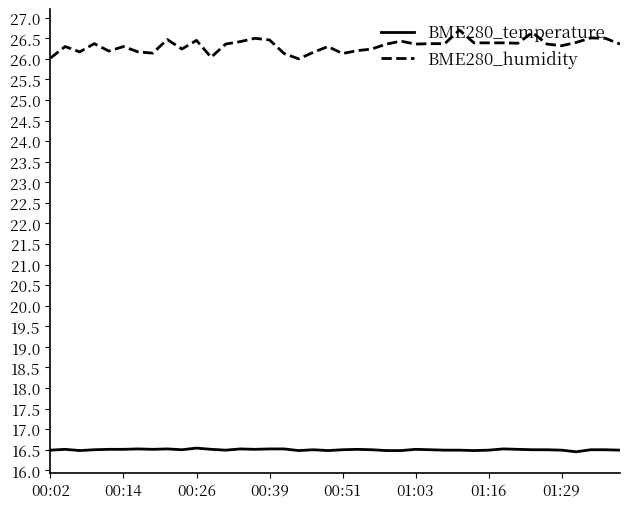

Which series has the largest total across all categories?

BME280_humidity